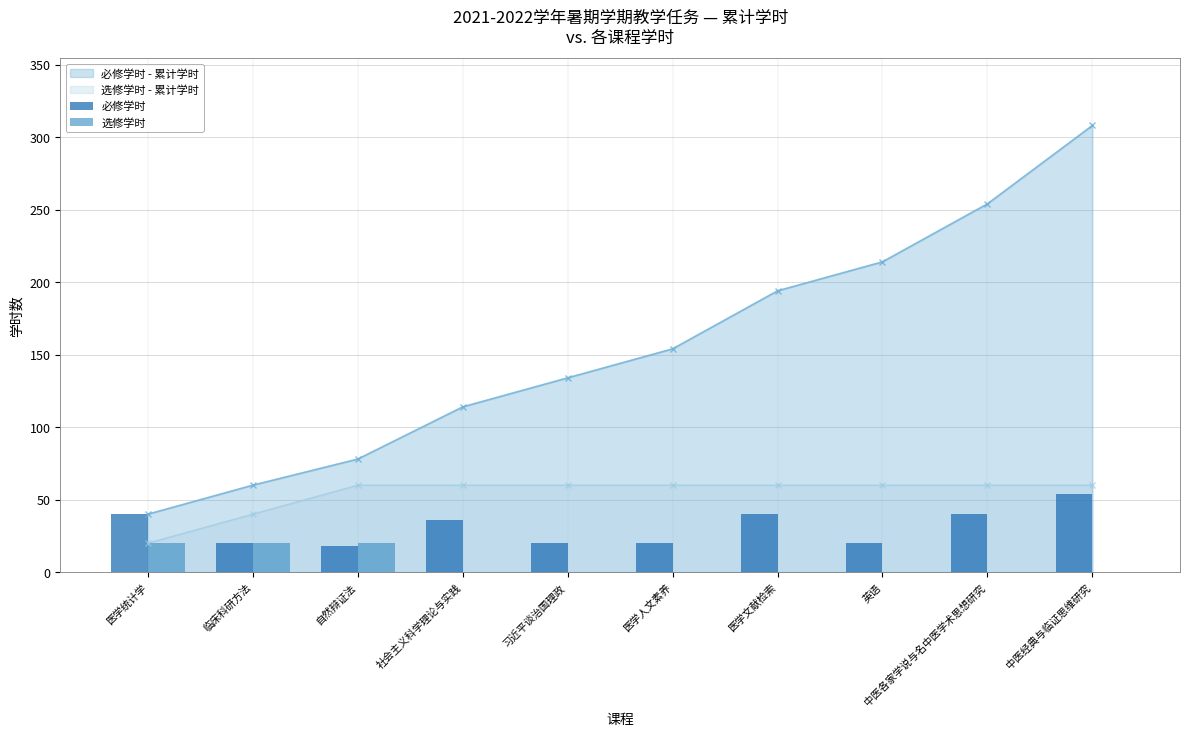

Which series has the widest spread of values?

必修学时